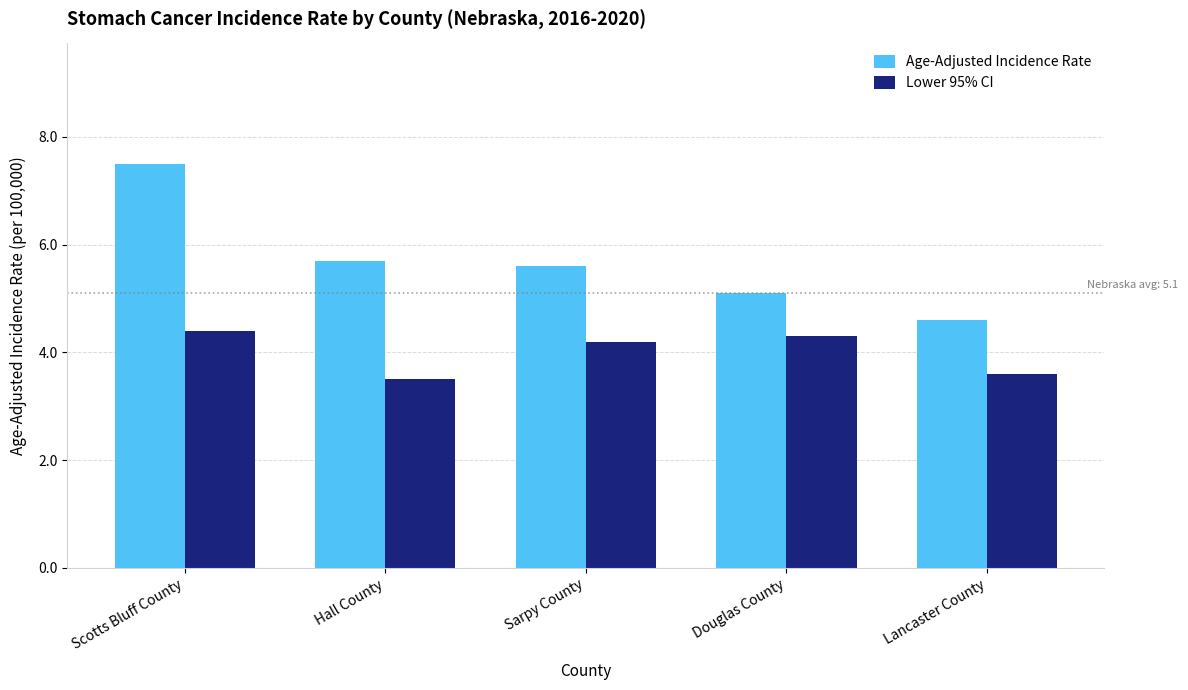

Where is Age-Adjusted Incidence Rate nearest to the value 6?

Hall County